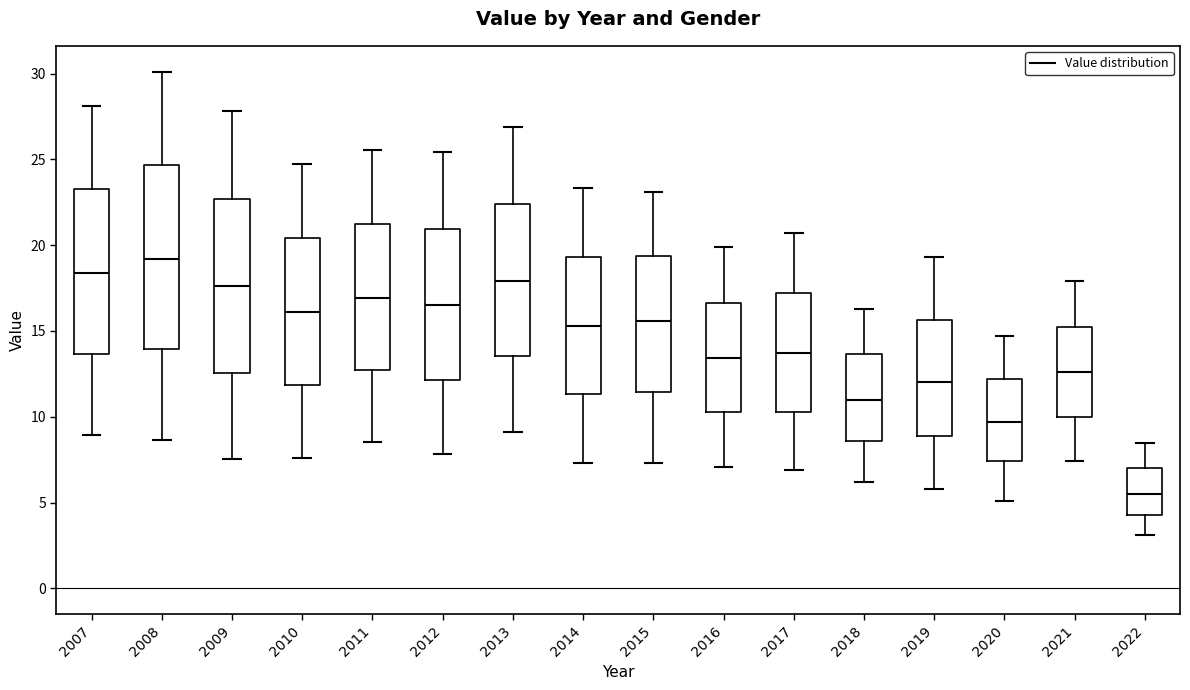

Reading left to right, read every box against the y-axis: the position of its median line, the range the box covers, and the ends of its whiskers. The values are not printed on the chart, so give them approximately, as read against the axis.

2007: median 18.5, box 13.5 to 23.0, whiskers 9.0 to 28.0
2008: median 19.0, box 14.0 to 24.5, whiskers 8.5 to 30.0
2009: median 17.5, box 12.5 to 22.5, whiskers 7.5 to 28.0
2010: median 16.0, box 12.0 to 20.5, whiskers 7.5 to 24.5
2011: median 17.0, box 12.5 to 21.0, whiskers 8.5 to 25.5
2012: median 16.5, box 12.0 to 21.0, whiskers 8.0 to 25.5
2013: median 18.0, box 13.5 to 22.5, whiskers 9.0 to 27.0
2014: median 15.5, box 11.5 to 19.5, whiskers 7.5 to 23.5
2015: median 15.5, box 11.5 to 19.5, whiskers 7.5 to 23.0
2016: median 13.5, box 10.5 to 16.5, whiskers 7.0 to 20.0
2017: median 13.5, box 10.5 to 17.0, whiskers 7.0 to 20.5
2018: median 11.0, box 8.5 to 13.5, whiskers 6.0 to 16.5
2019: median 12.0, box 9.0 to 15.5, whiskers 6.0 to 19.5
2020: median 9.5, box 7.5 to 12.0, whiskers 5.0 to 14.5
2021: median 12.5, box 10.0 to 15.5, whiskers 7.5 to 18.0
2022: median 5.5, box 4.5 to 7.0, whiskers 3.0 to 8.5